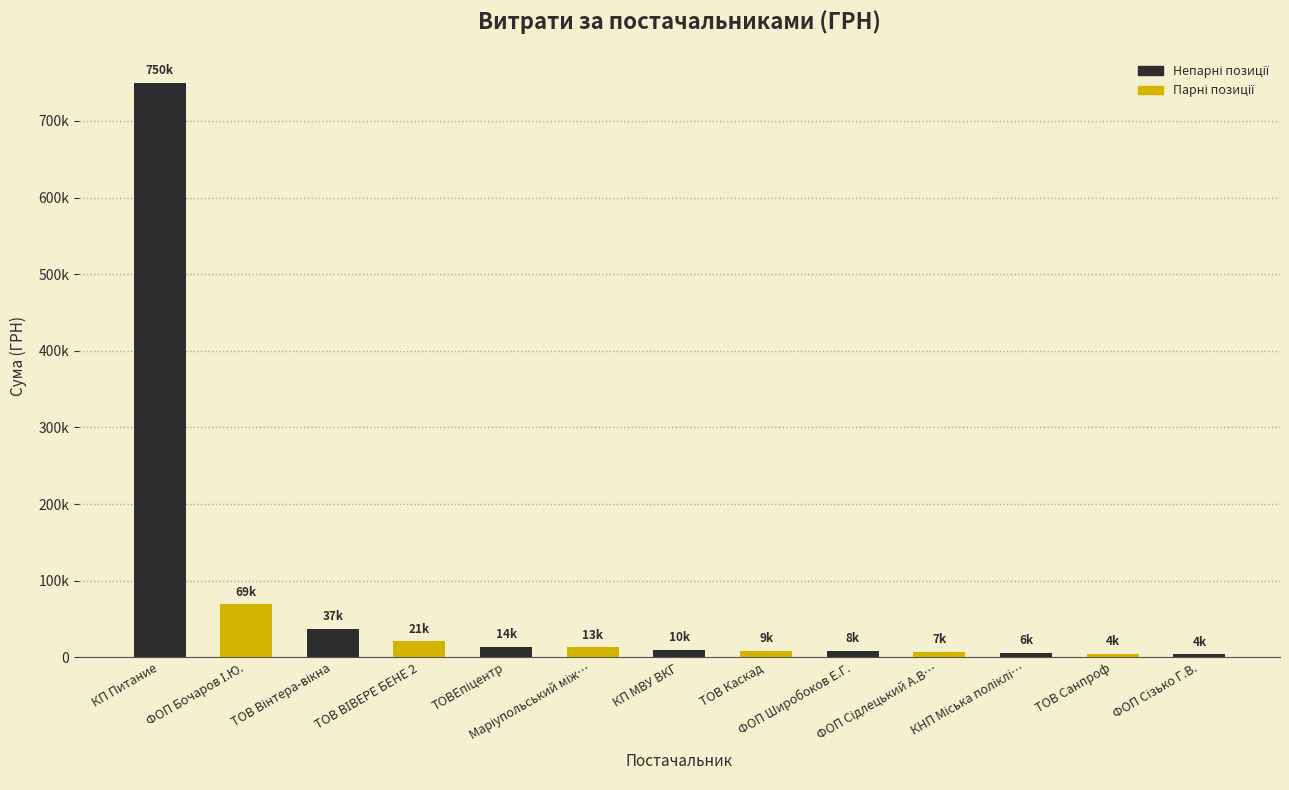

True or false: the data shows 36900.0 at ТОВ Вінтера-вікна.

True